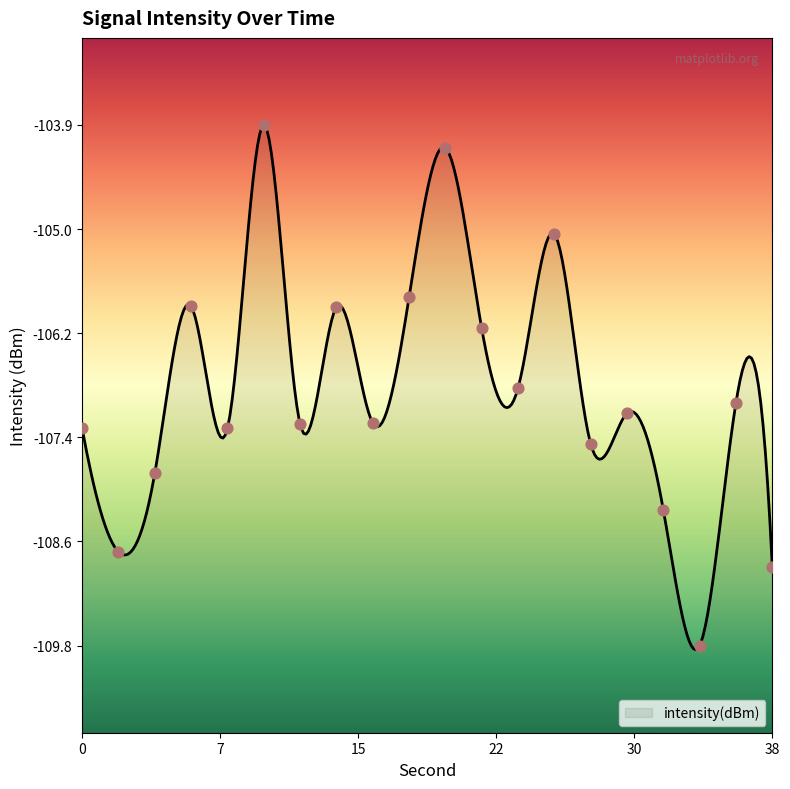

Between 28 and 2, which is larger?

28